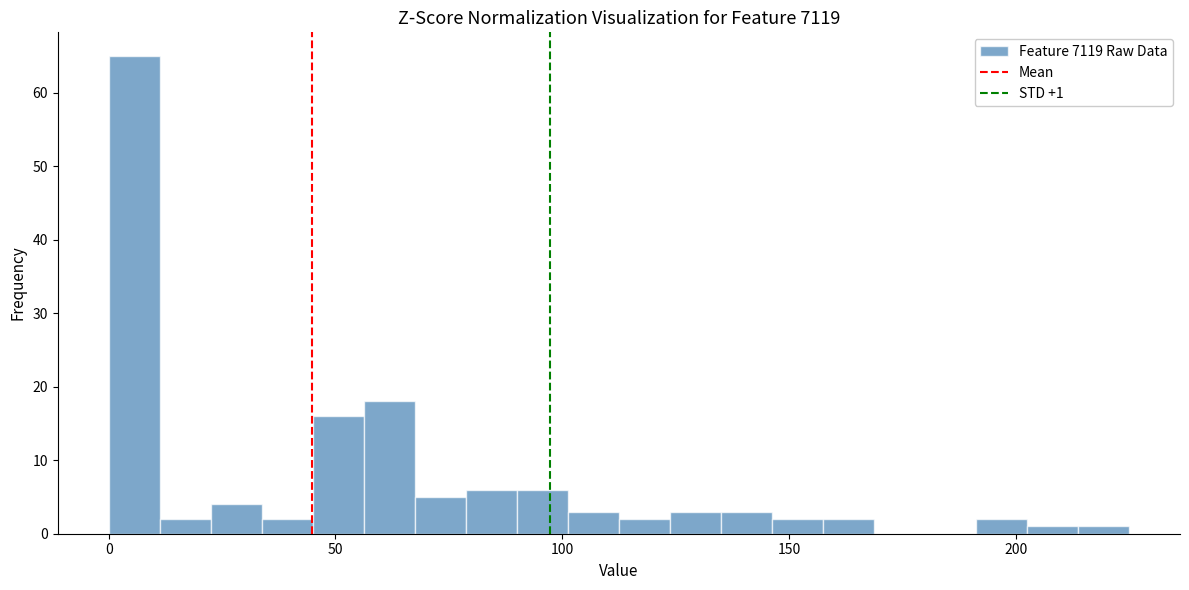

Read against the x-axis, roughly where is the centre of the tallest bar?

5